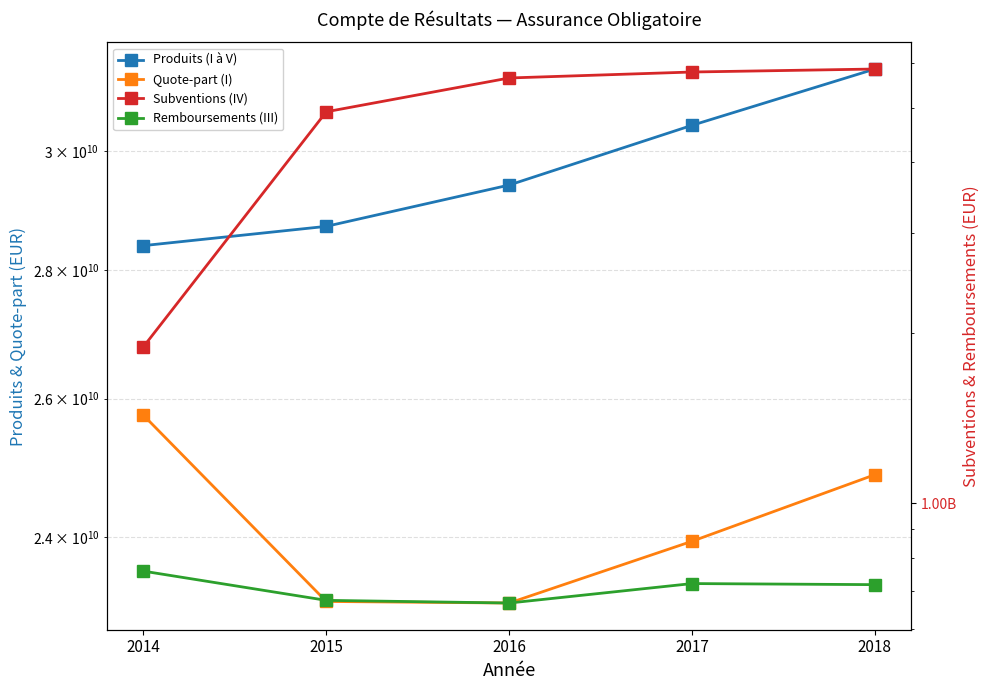

What is the sum of the Subventions (IV) values at 2016 and 2017?

11418852788.2